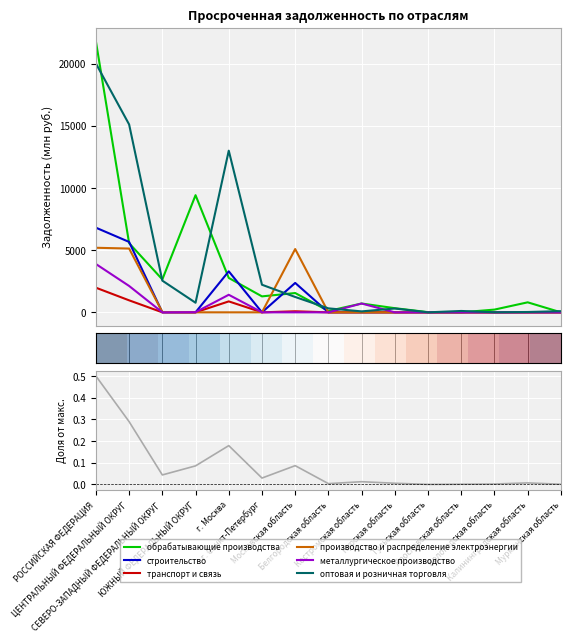

What is the approximate value of оптовая и розничная торговля at г. Москва?

13002